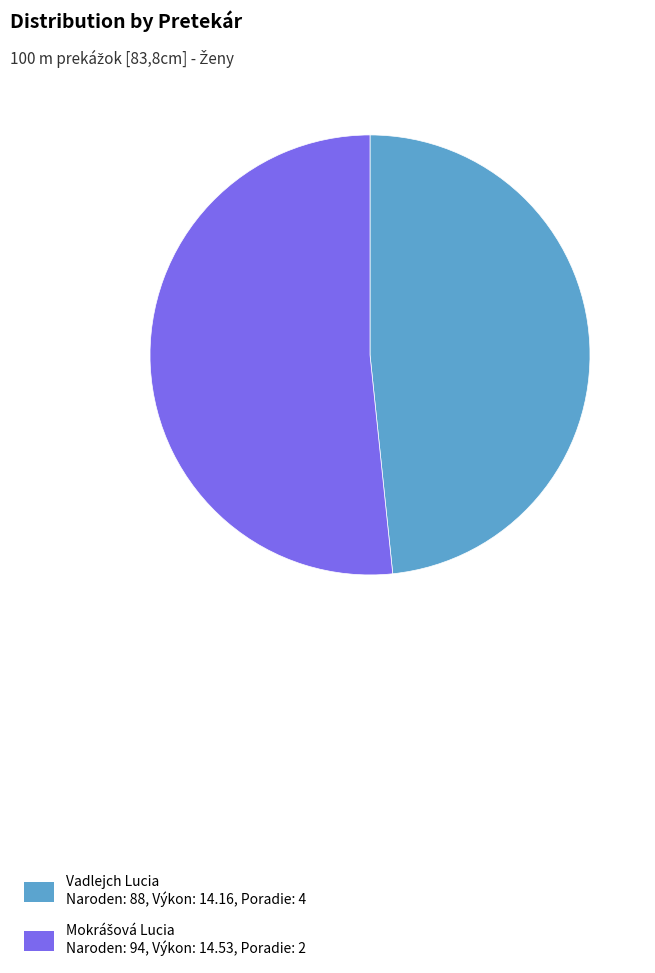

The Vadlejch Lucia Naroden: 88, Výkon: 14.16, Poradie: 4 slice represents 48% of the pie. True or false?

True